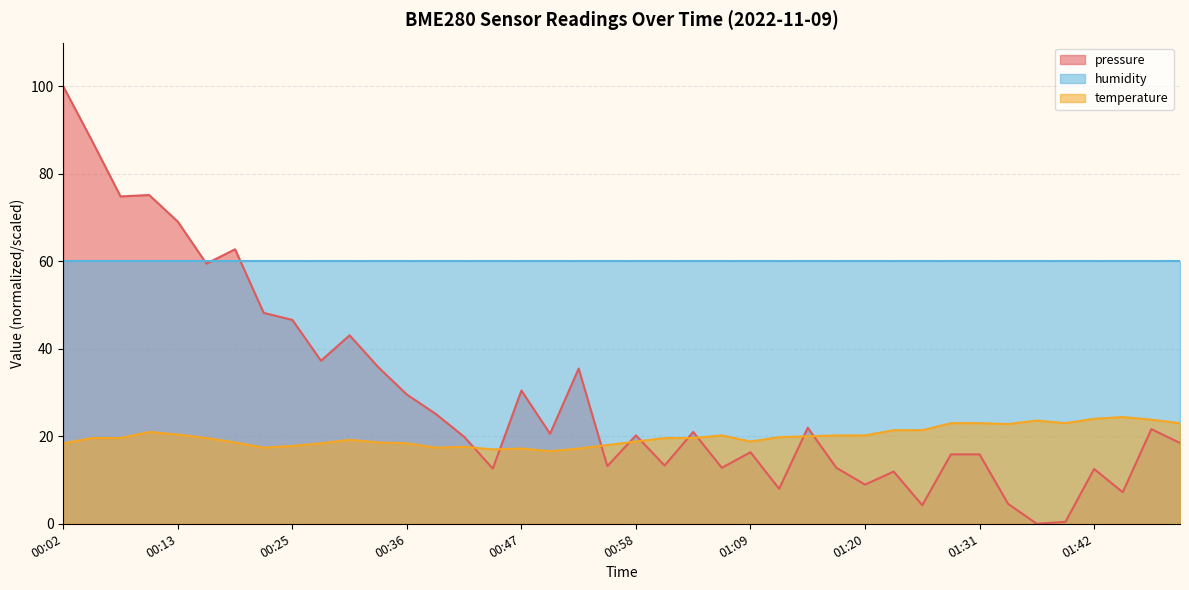

What is the maximum value for pressure?

100.0